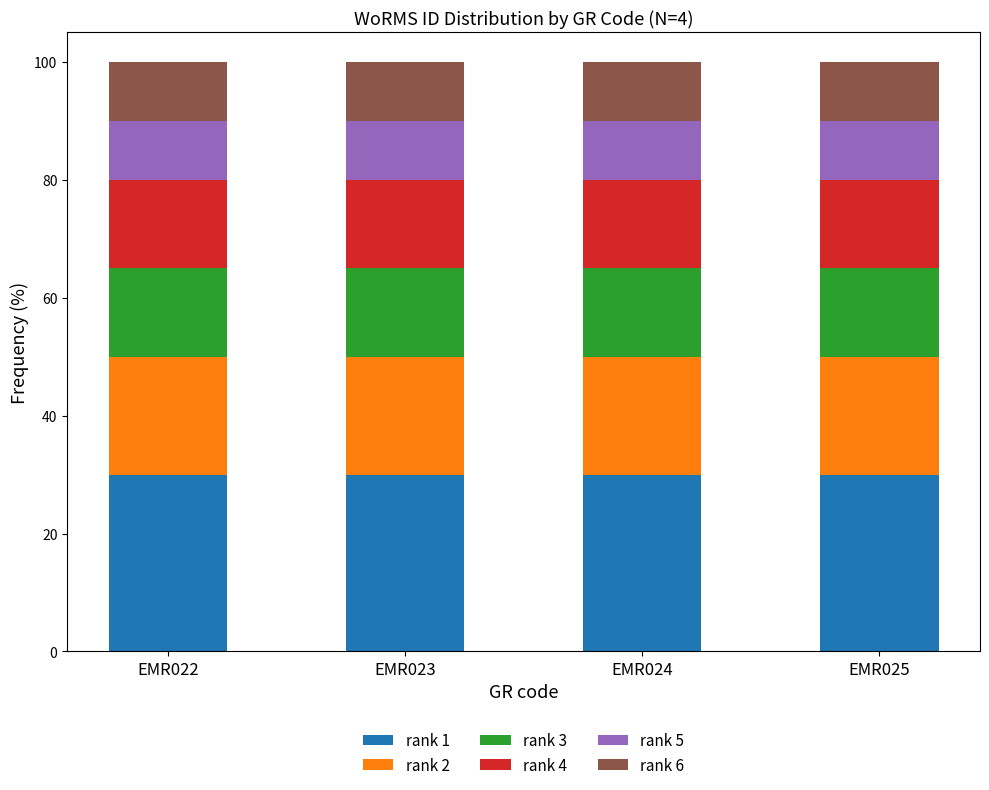

What is the maximum value for rank 1?

30